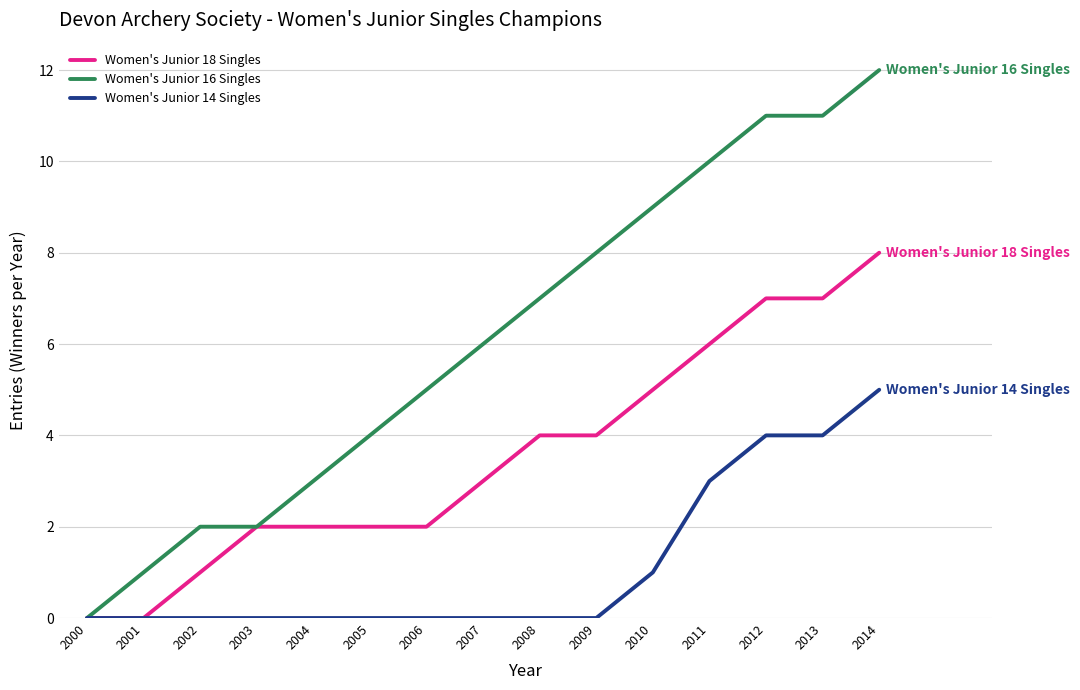

List the series in order of their peak value, lowest first.

Women's Junior 14 Singles, Women's Junior 18 Singles, Women's Junior 16 Singles